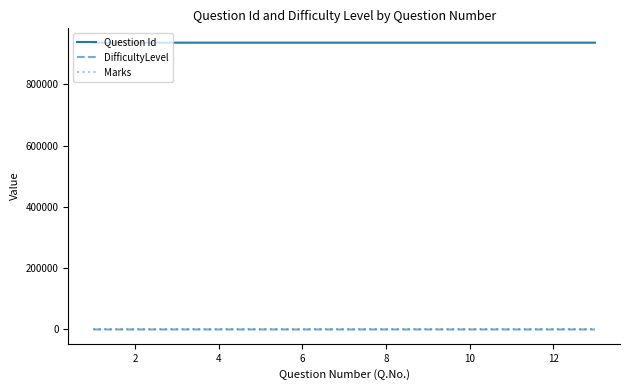

Which series has the largest total across all categories?

Question Id